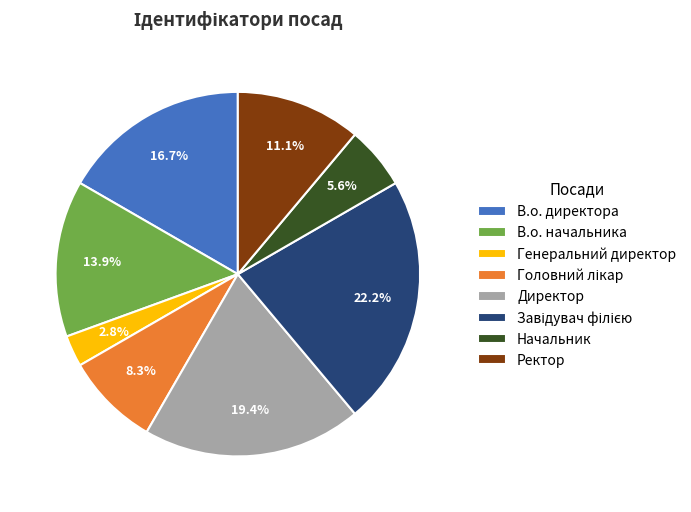

Which category has the smallest portion of the pie?

Генеральний директор